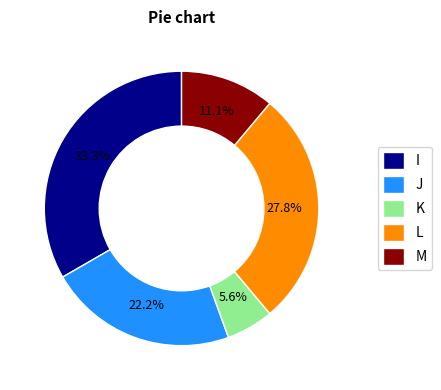

To the nearest percent, what is the combined percentage of L and M?

39%